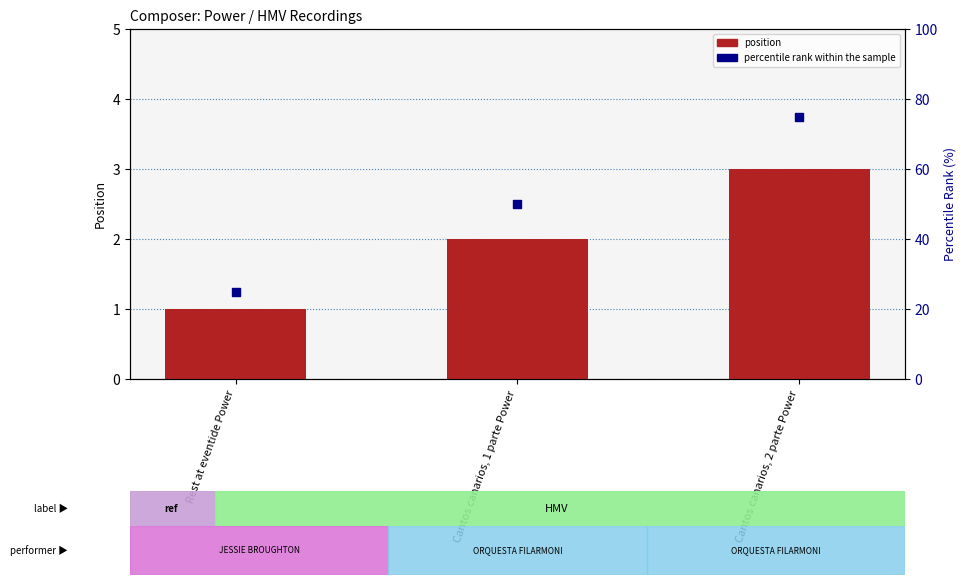

At how many categories does at least one series exceed 71?

1